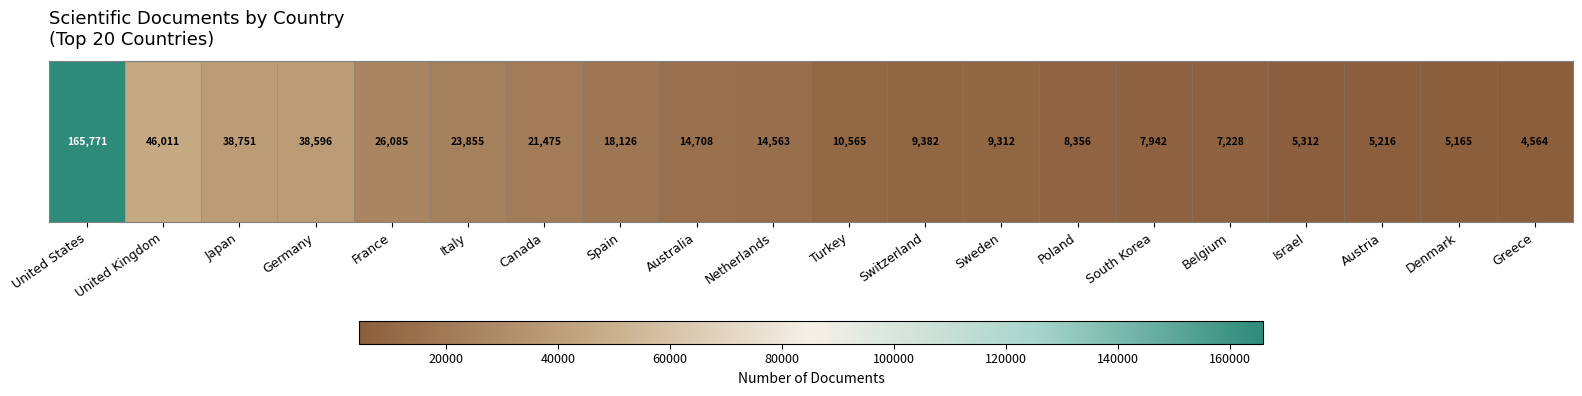

What value does the data have at Poland, to the nearest 10?

8360